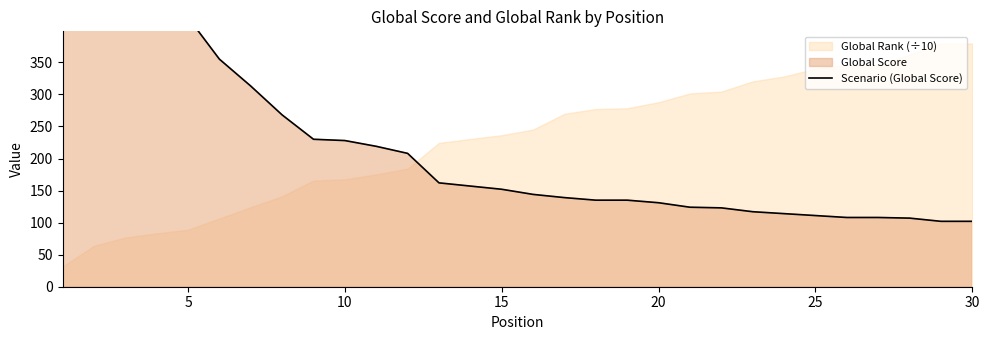

True or false: there are more than 0 points higher than both neighbors.

False